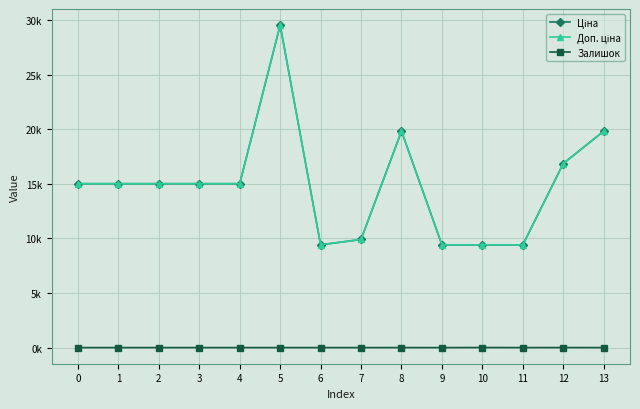

Reading left to right, extract all data points from this chart.

Ціна: 0=15019.2	1=15019.2	2=15019.2	3=15019.2	4=15019.2	5=29548.9	6=9416.9	7=9908.5	8=19831.1	9=9416.9	10=9416.9	11=9416.9	12=16863.2	13=19831.1
Доп. ціна: 0=15019.2	1=15019.2	2=15019.2	3=15019.2	4=15019.2	5=29548.9	6=9416.9	7=9908.5	8=19831.1	9=9416.9	10=9416.9	11=9416.9	12=16863.2	13=19831.1
Залишок: 0=0.0	1=0.0	2=0.0	3=0.0	4=0.0	5=0.0	6=0.0	7=0.0	8=1.0	9=0.0	10=7.0	11=1.0	12=4.0	13=1.0